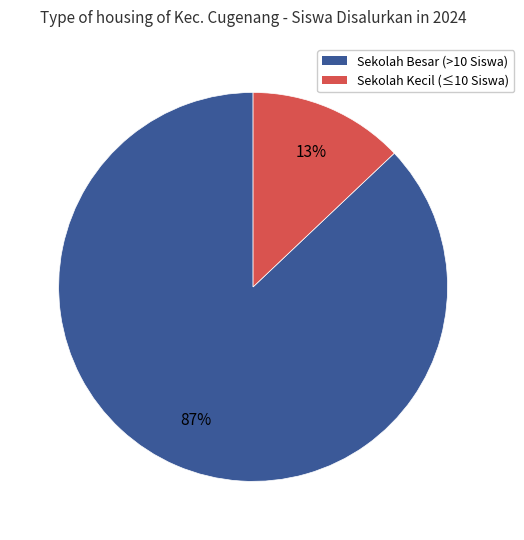

Is there a majority slice in this chart?

Yes